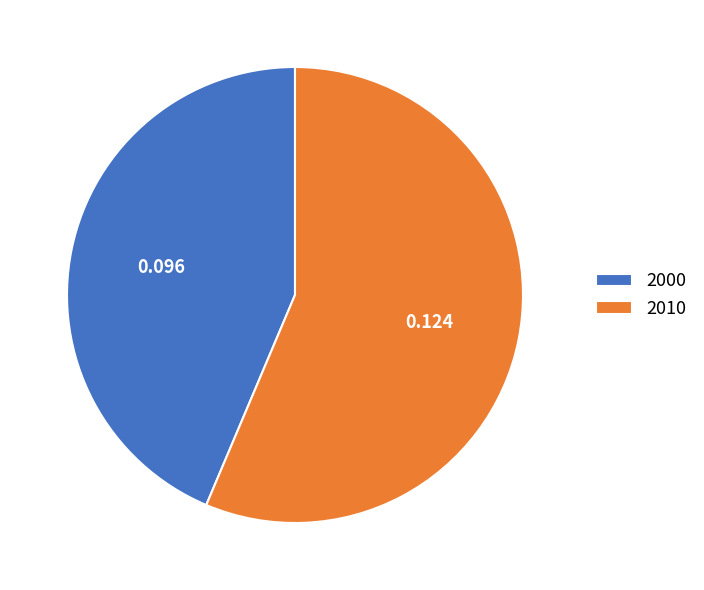

Rank the categories by value from lowest to highest.

2000, 2010